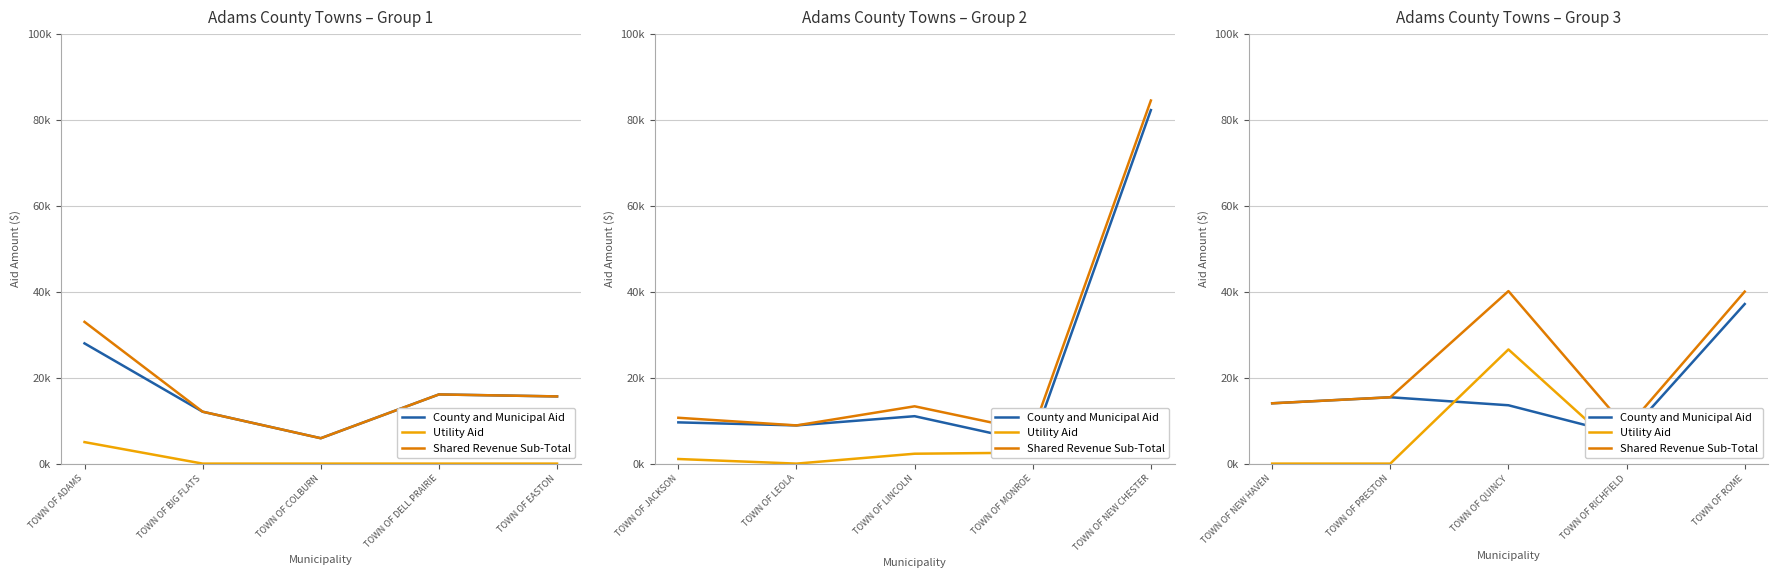

What is the value of the Utility Aid point at the 2nd from the left?

0.2